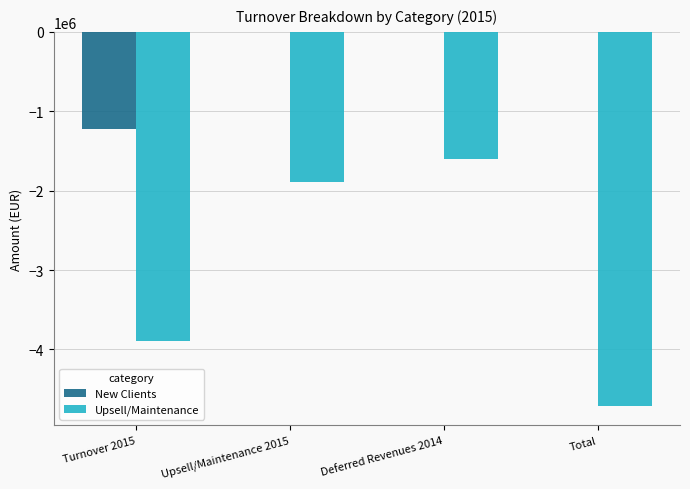

Between Turnover 2015 and Deferred Revenues 2014, which series saw the biggest shift?

Upsell/Maintenance